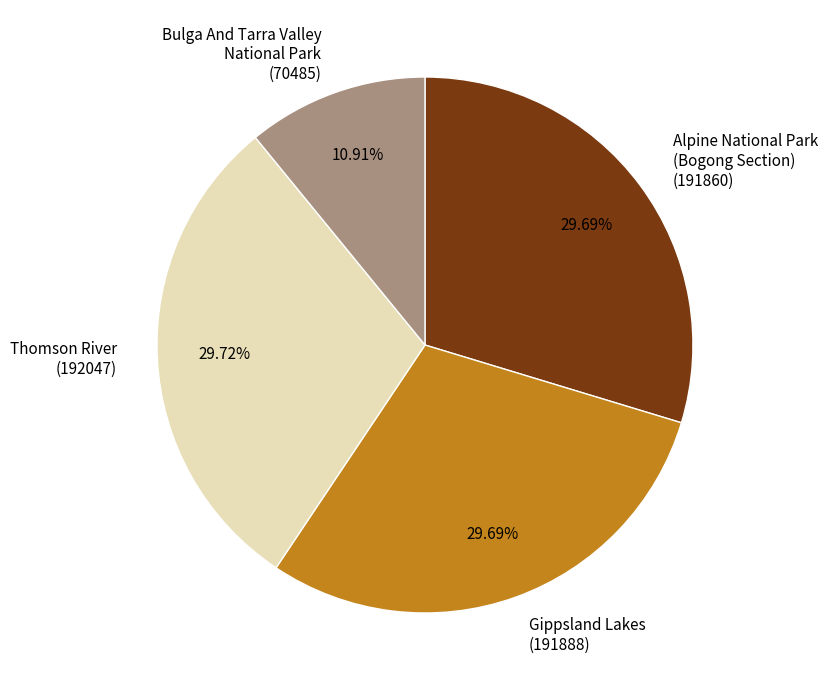

What portion of the pie excludes Thomson River?

70.3%